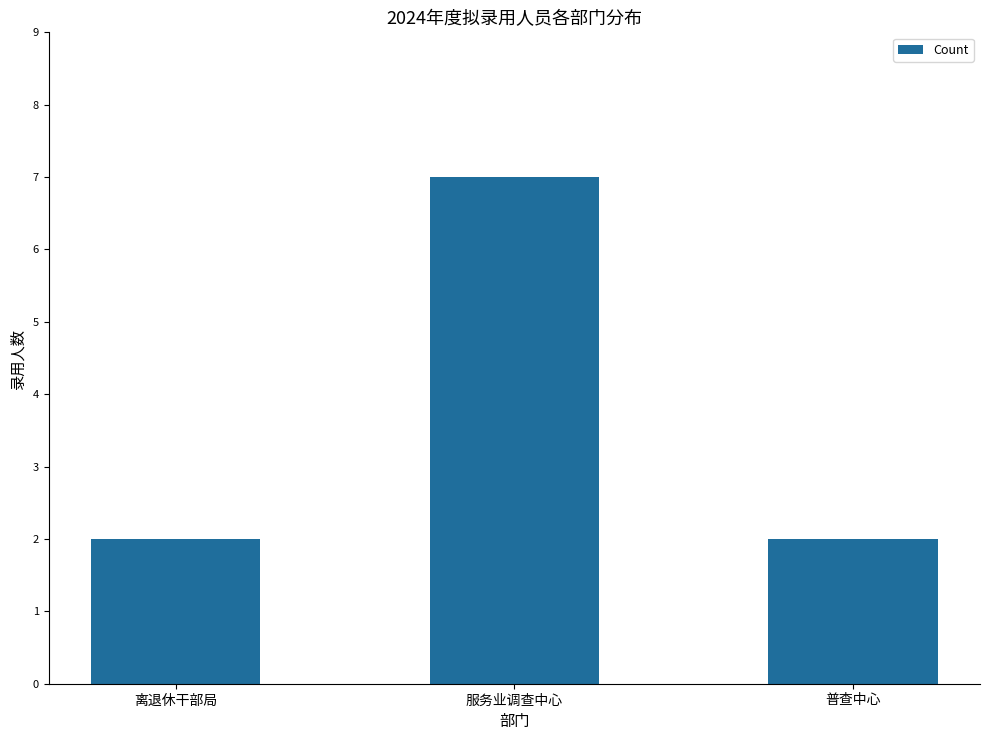

What is the sum of all values?

11